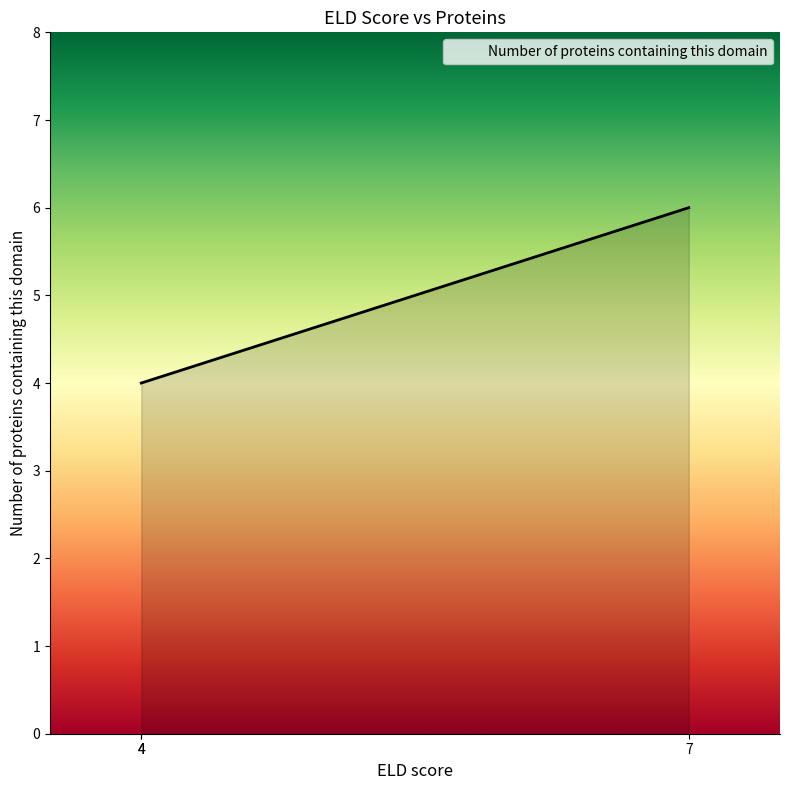

What is the value of the 1st point from the left?

4